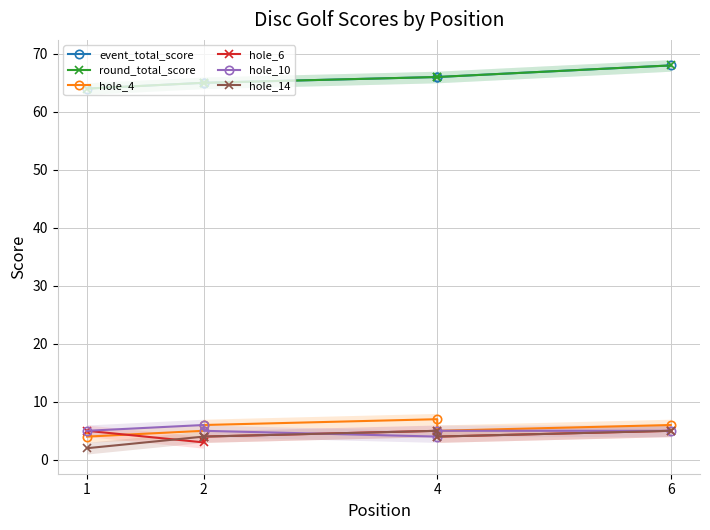

Which category has the highest value in the hole_10 series?

2